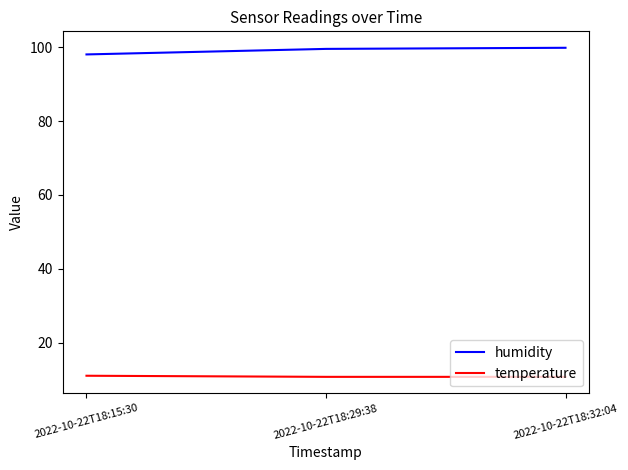

What position from the right is 2022-10-22T18:15:30?

3